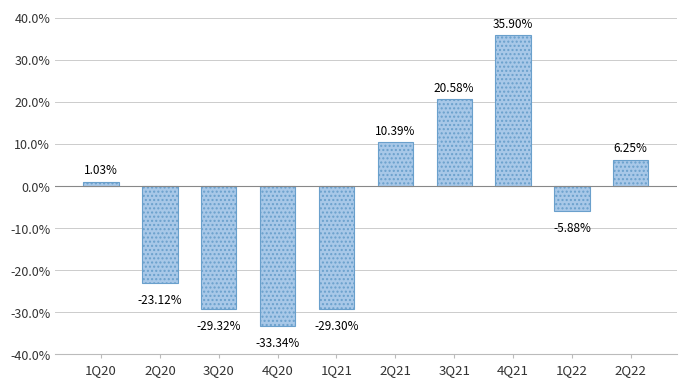

What is the approximate value at 1Q21?

-29.3